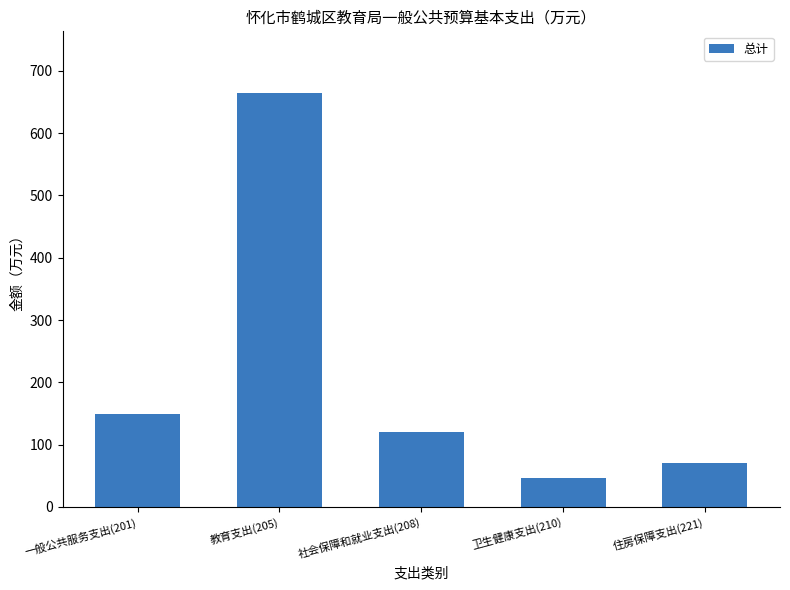

What is the value of the 1st bar from the left?

149.6